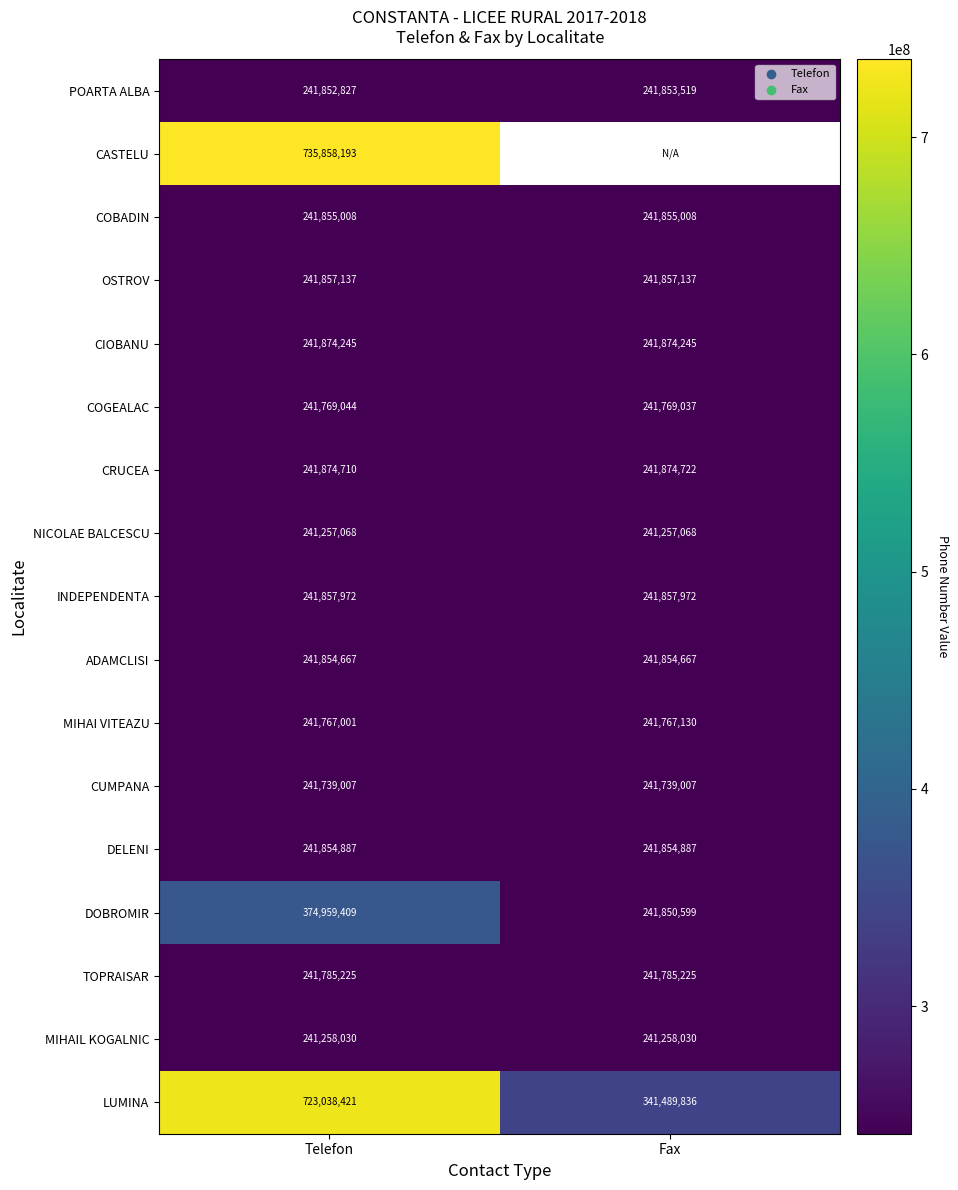

What is the spread (max minus min) of values at Fax?

100232768.0